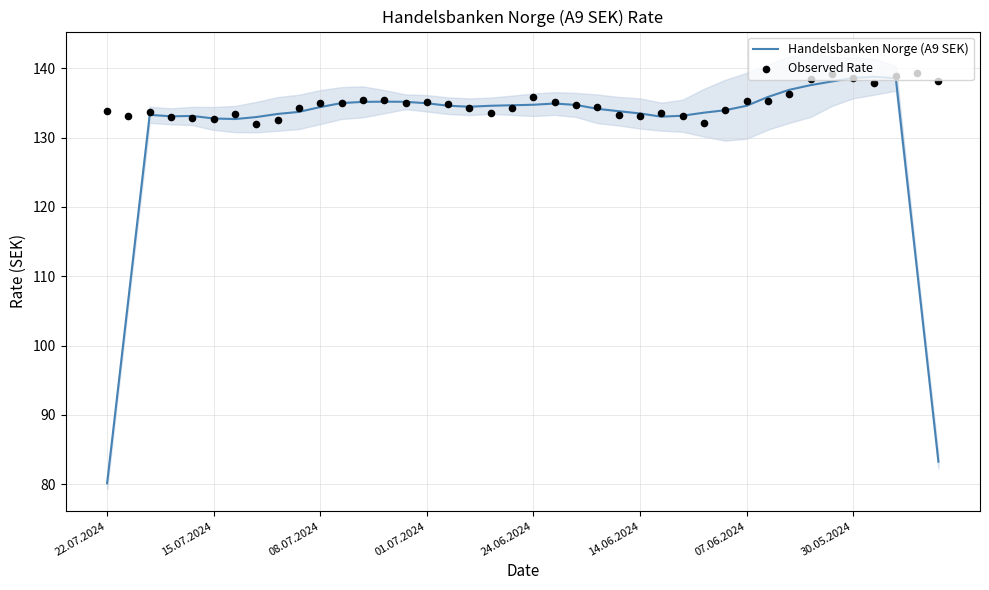

Which series contains the highest Y value?

Observed Rate